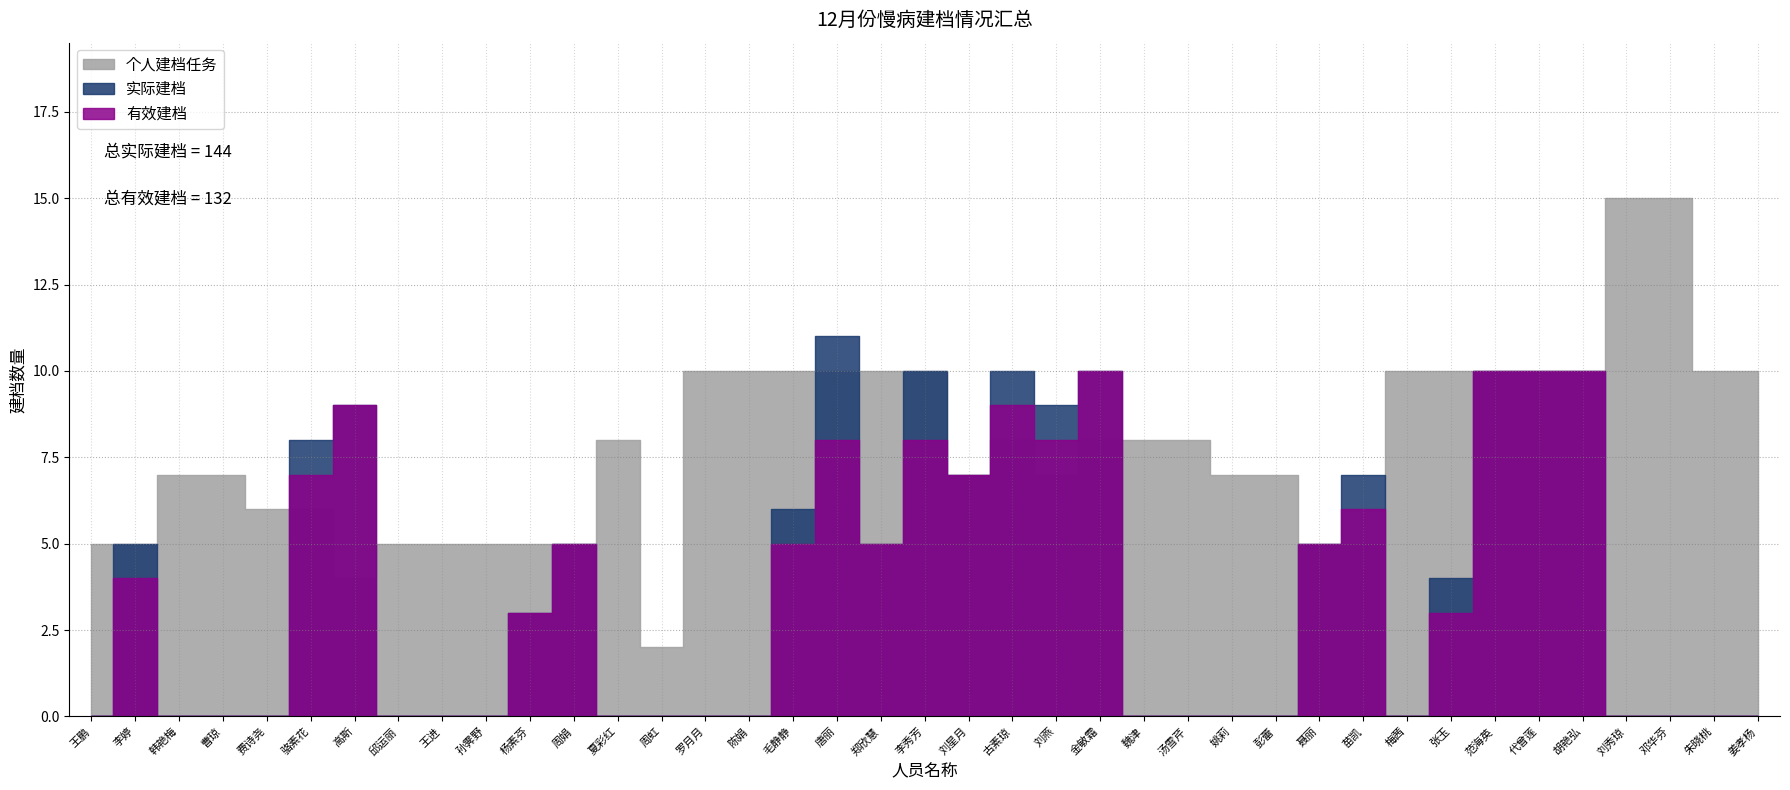

What are all the series names shown in the legend?

实际建档, 有效建档, 个人建档任务